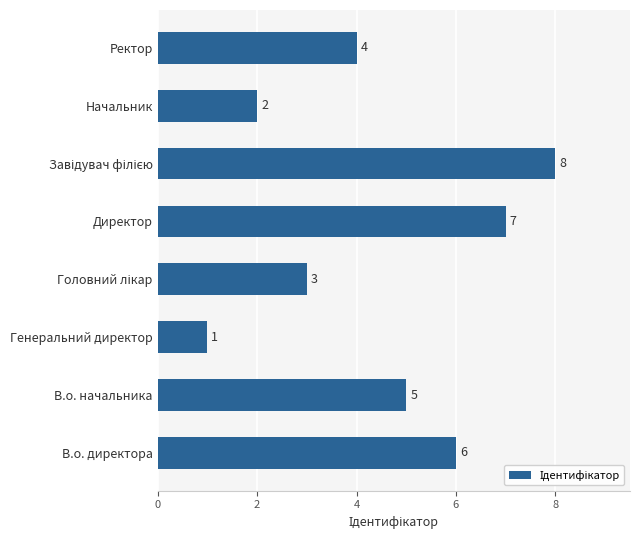

Reading top to bottom, list all the values displayed in this chart.

4	2	8	7	3	1	5	6